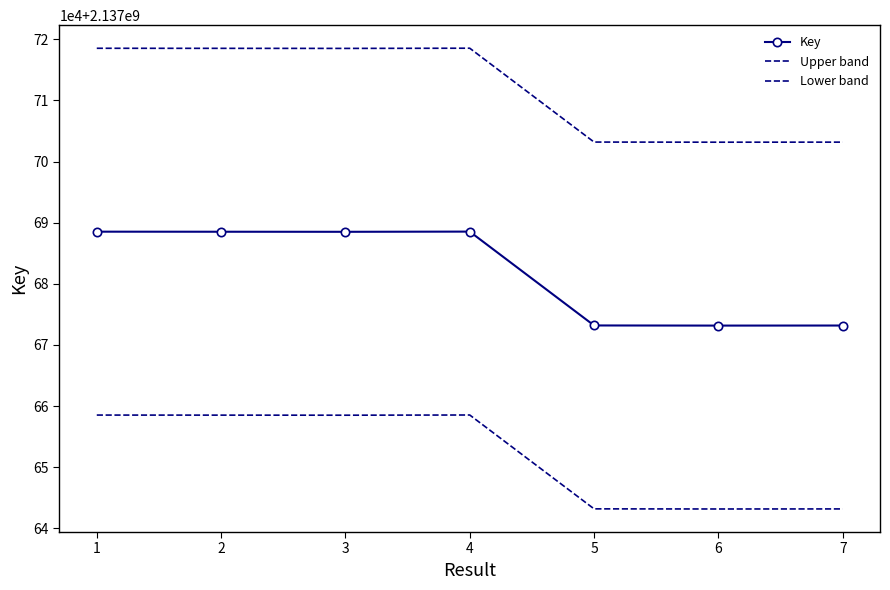

Which label corresponds to the largest value in the chart?

4